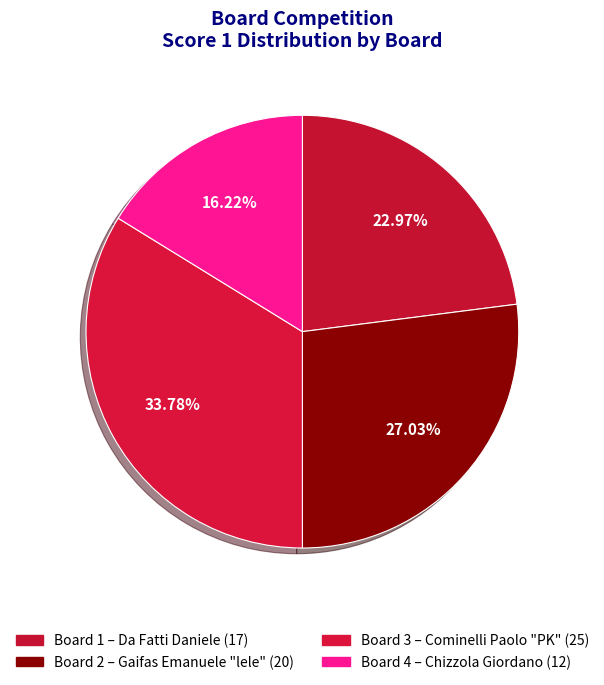

Is it true that Board 4 is 16% of the pie?

True